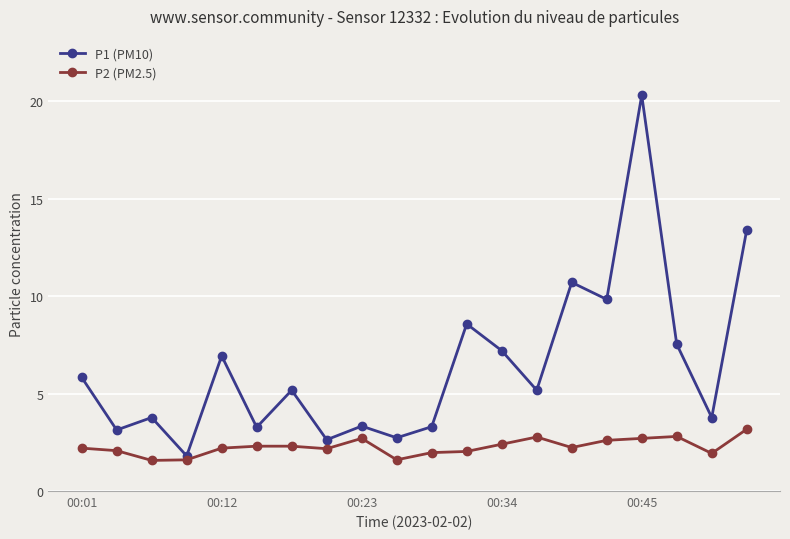

What is the value of the P2 (PM2.5) point at the 17th from the left?

2.7